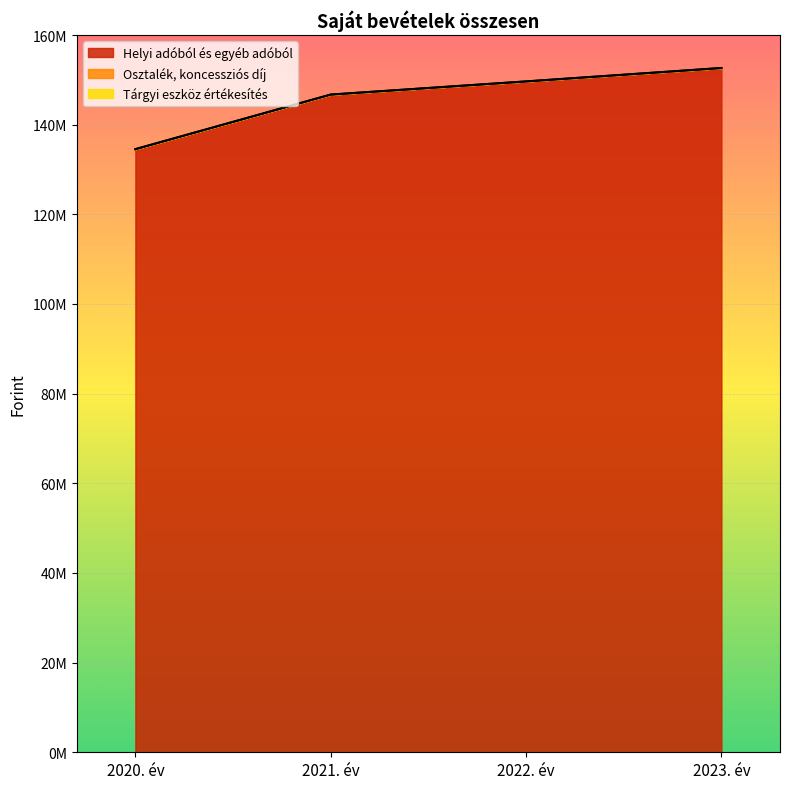

What is the label of the 1st point from the right?

2023. év